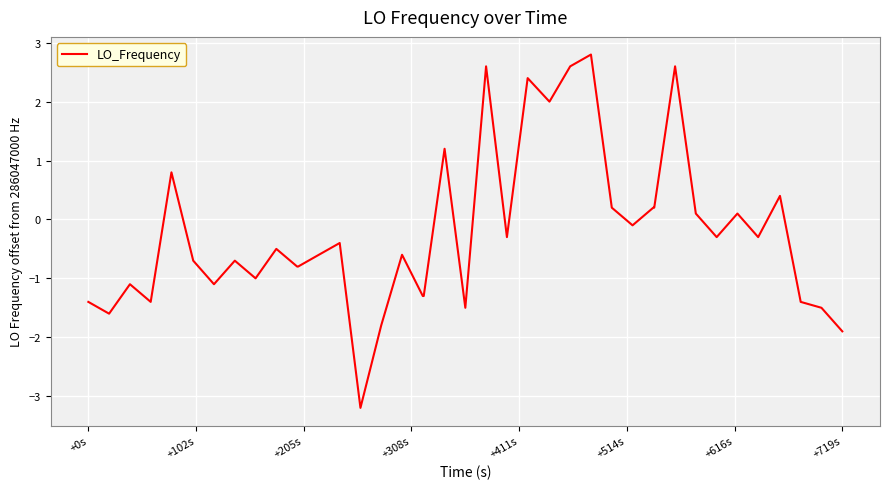

What is the maximum value shown in the chart?

2.8